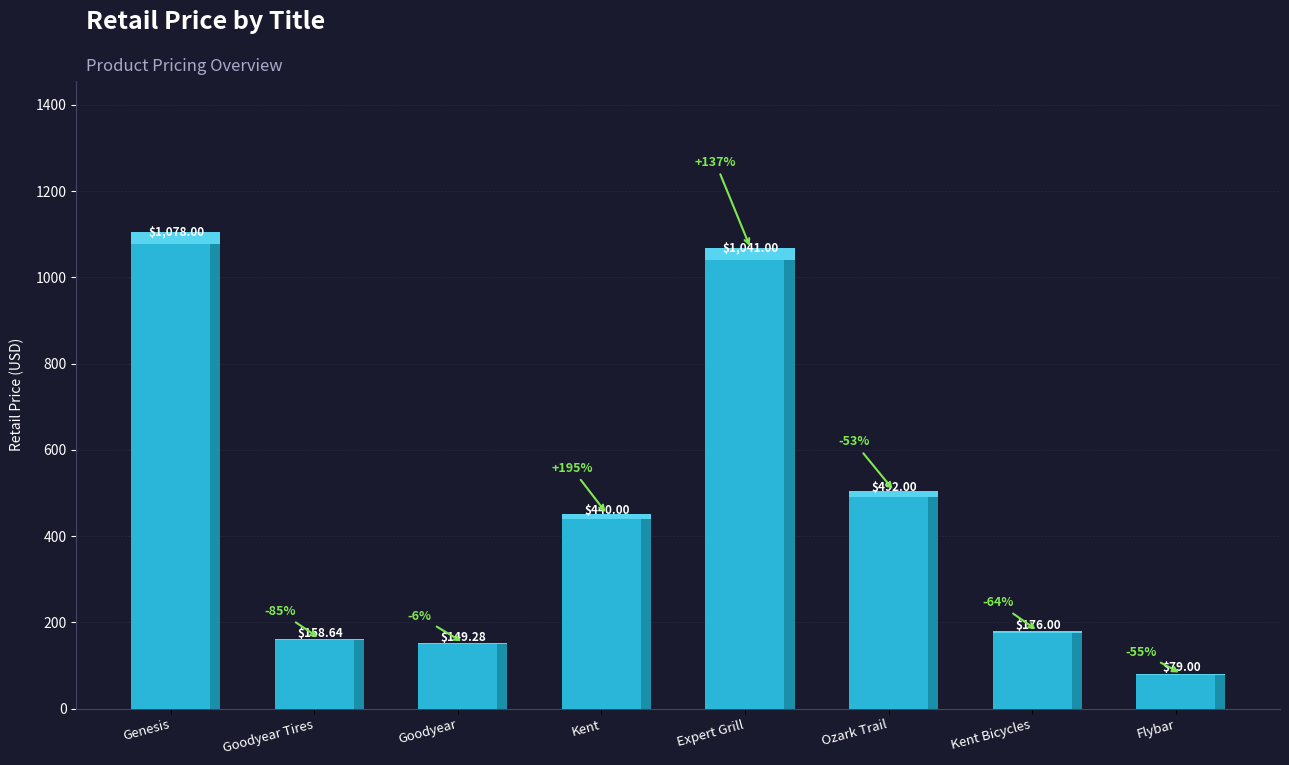

True or false: the data shows 20.1 at Flybar.

False